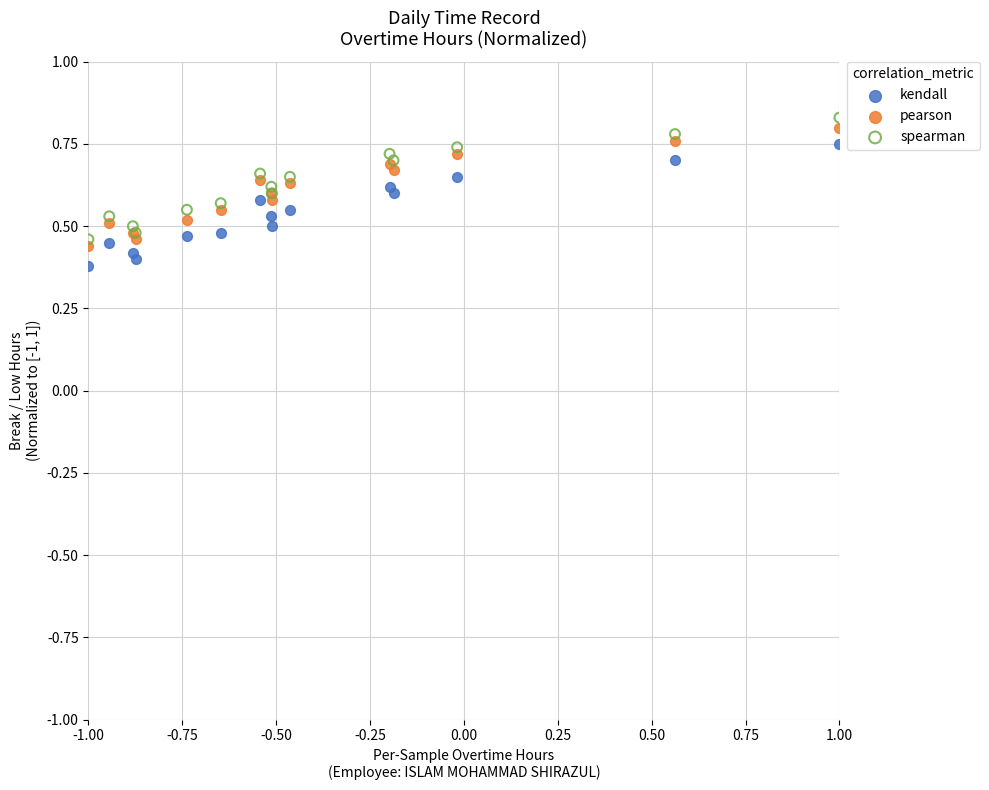

Which series reaches the maximum Y coordinate?

spearman